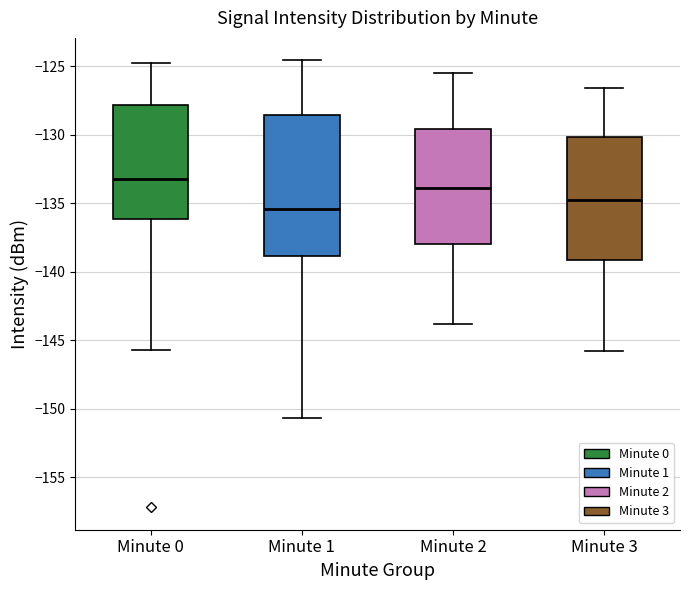

Where does the upper whisker of the box for Minute 0 end on the y-axis? The values are not printed on the chart, so give them approximately, as read against the axis.

-124.5